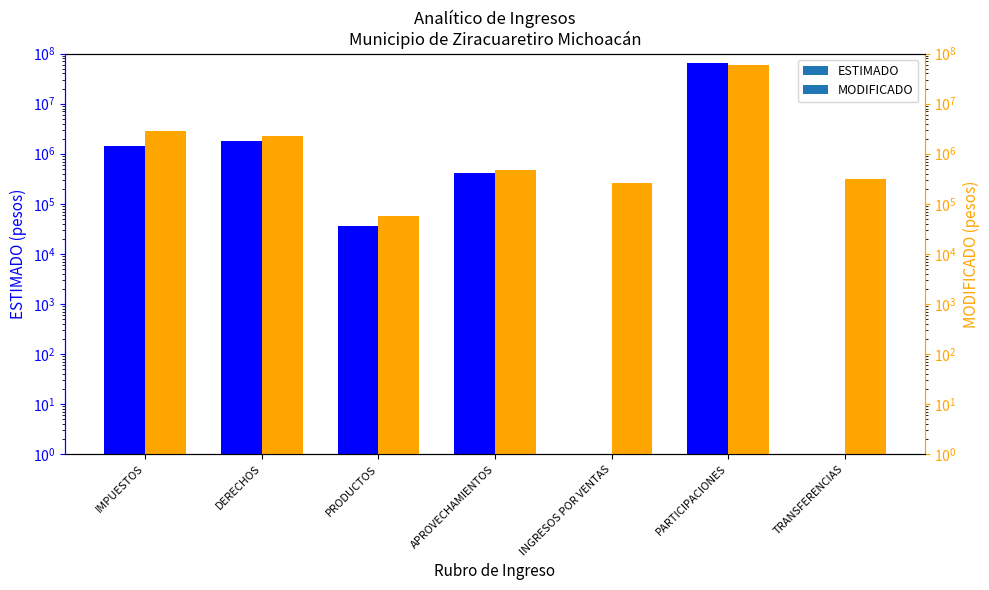

At which category is the sum across all series the highest?

PARTICIPACIONES